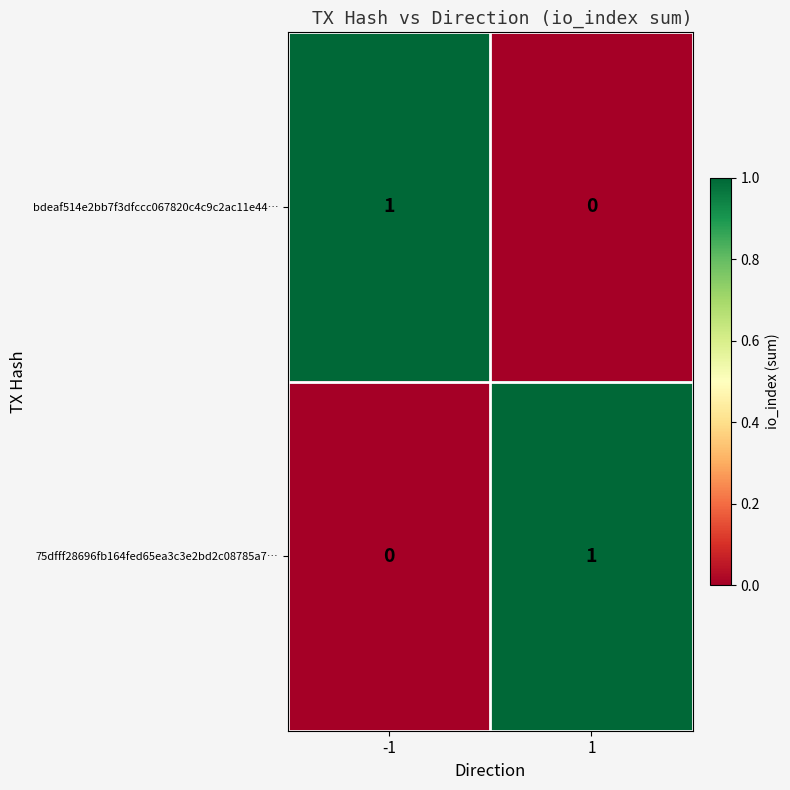

The value of bdeaf514e2bb7f3dfccc067820c4c9c2ac11e44… at 1 is 0. True or false?

True